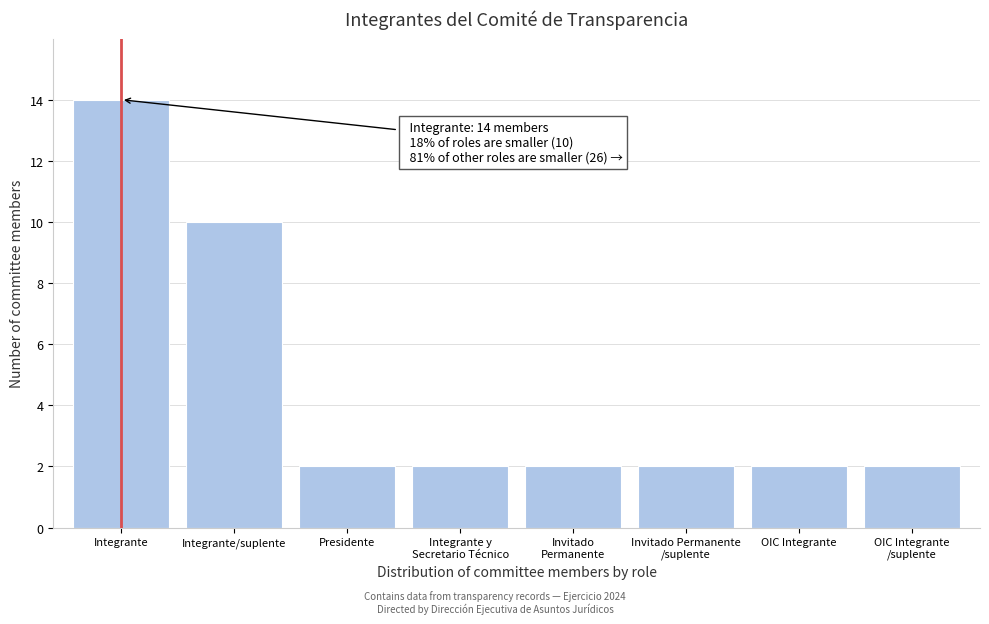

Reading right to left, transcribe all the data shown in this chart.

2	2	2	2	2	2	10	14